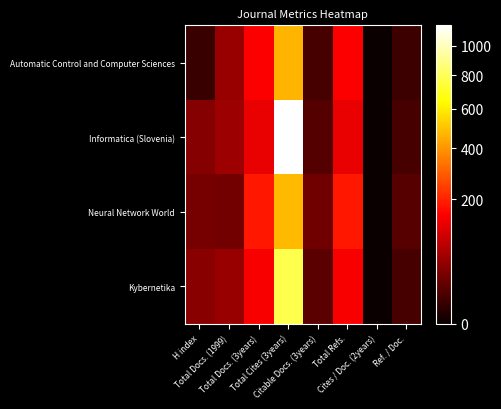

What is the spread (max minus min) of values at Ref. / Doc.?

8